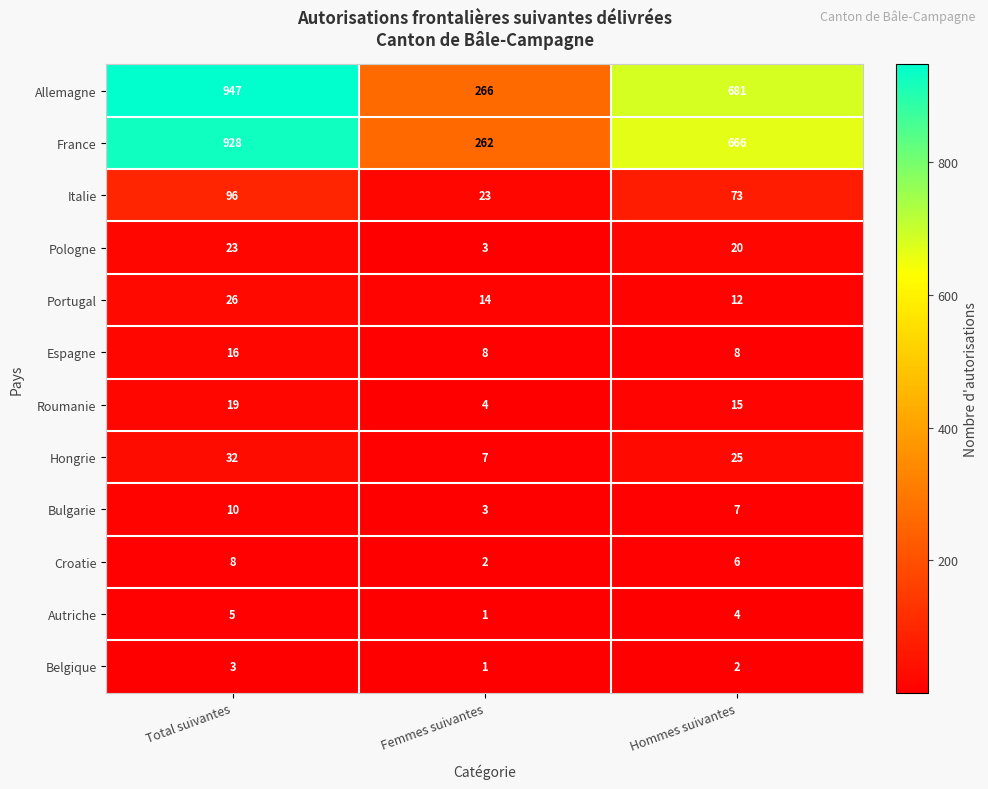

Count the number of data series in this chart.

12